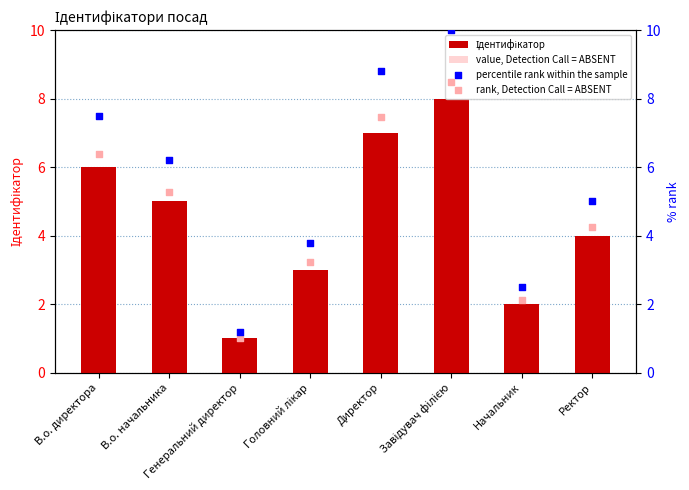

Which series reaches the maximum Y coordinate?

percentile rank within the sample